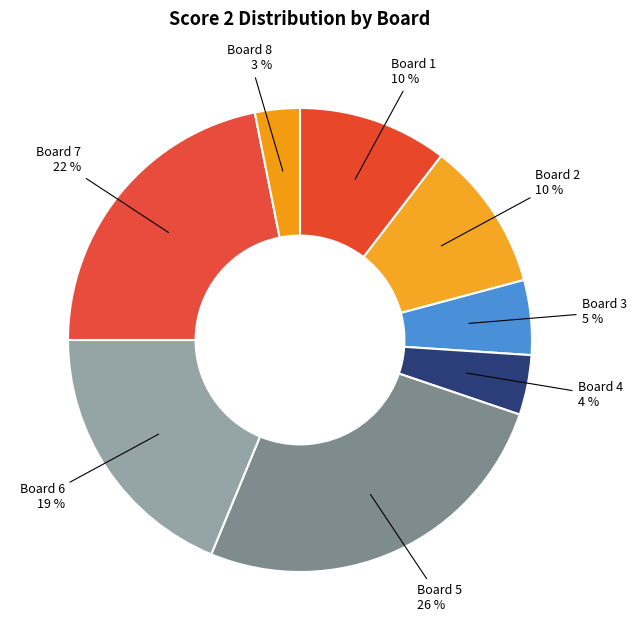

To the nearest percent, what is the combined percentage of Board 4 and Board 8?

7%